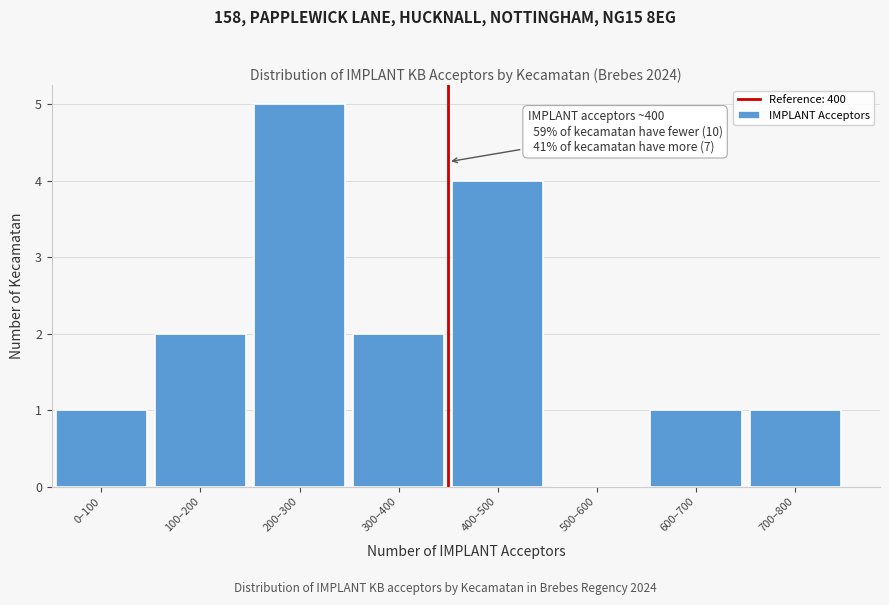

Reading left to right, what are all the values shown in this chart?

0–100=1	100–200=2	200–300=5	300–400=2	400–500=4	500–600=0	600–700=1	700–800=1